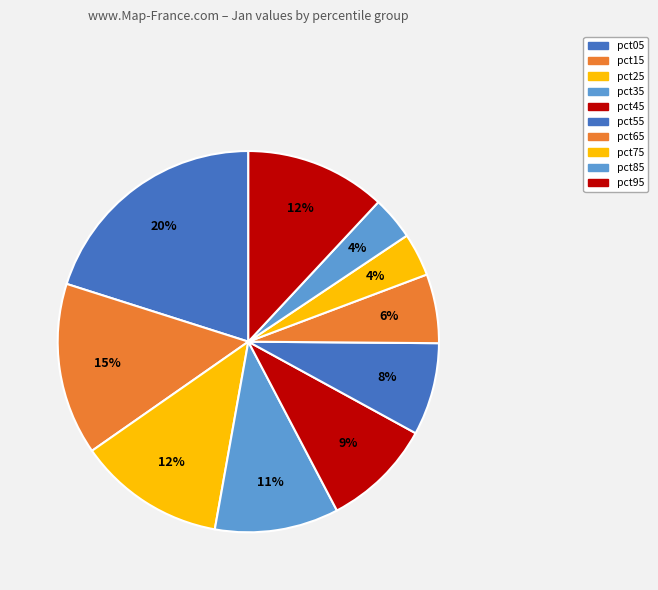

Which has a higher value, pct65 or pct95?

pct95